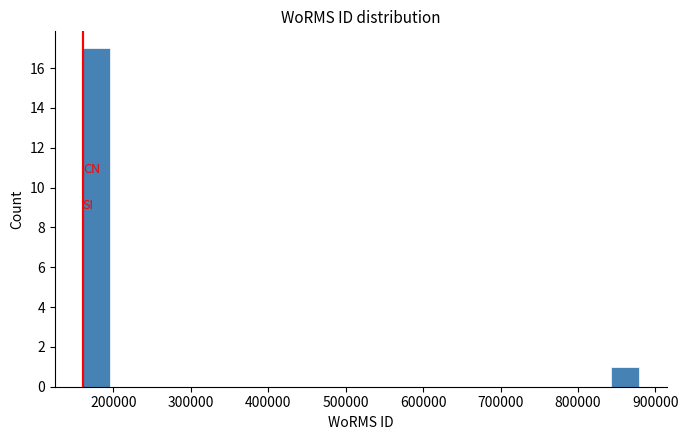

Read against the x-axis, roughly where is the centre of the tallest bar?

180000